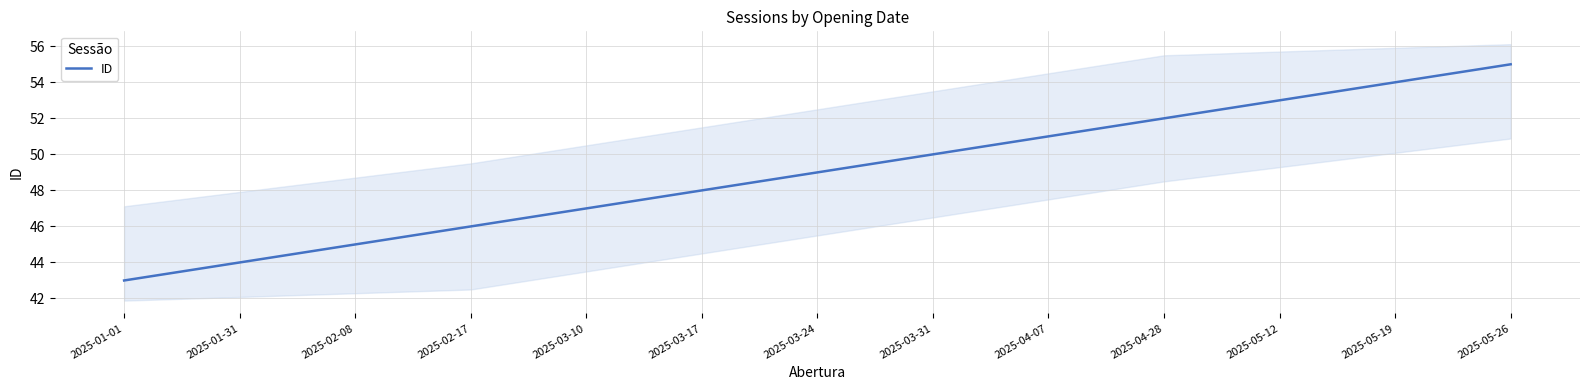

What is the label of the 3rd point from the right?

2025-05-12